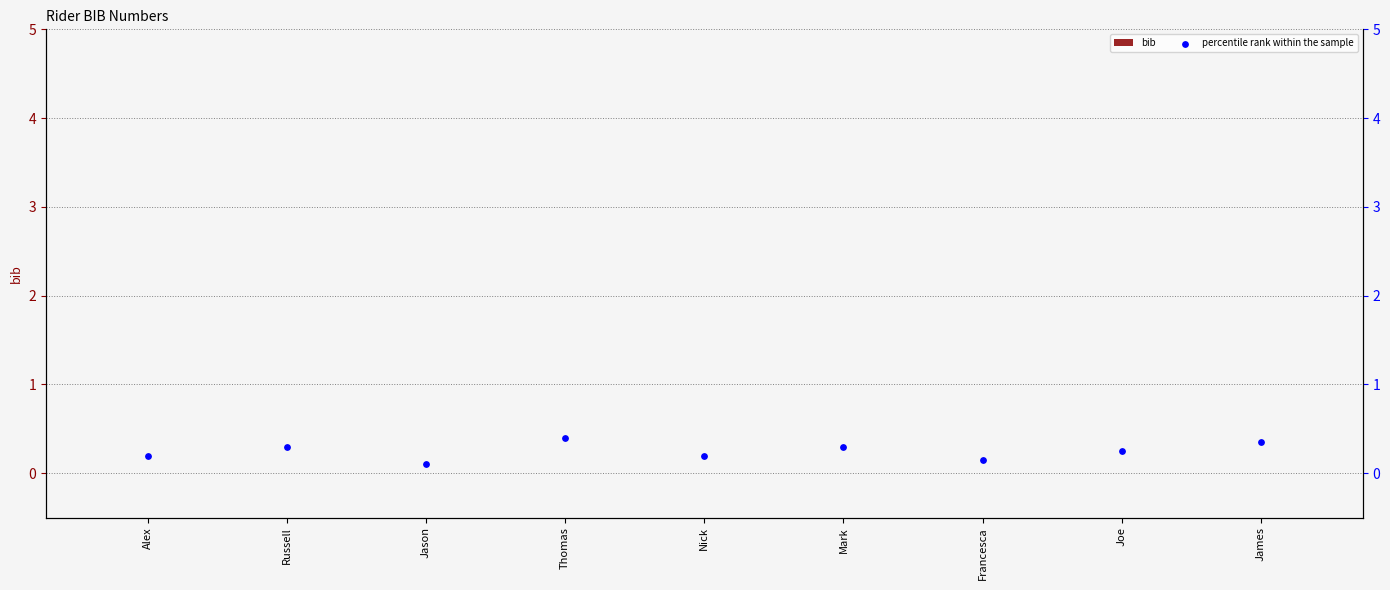

At which category is the sum across all series the highest?

Thomas